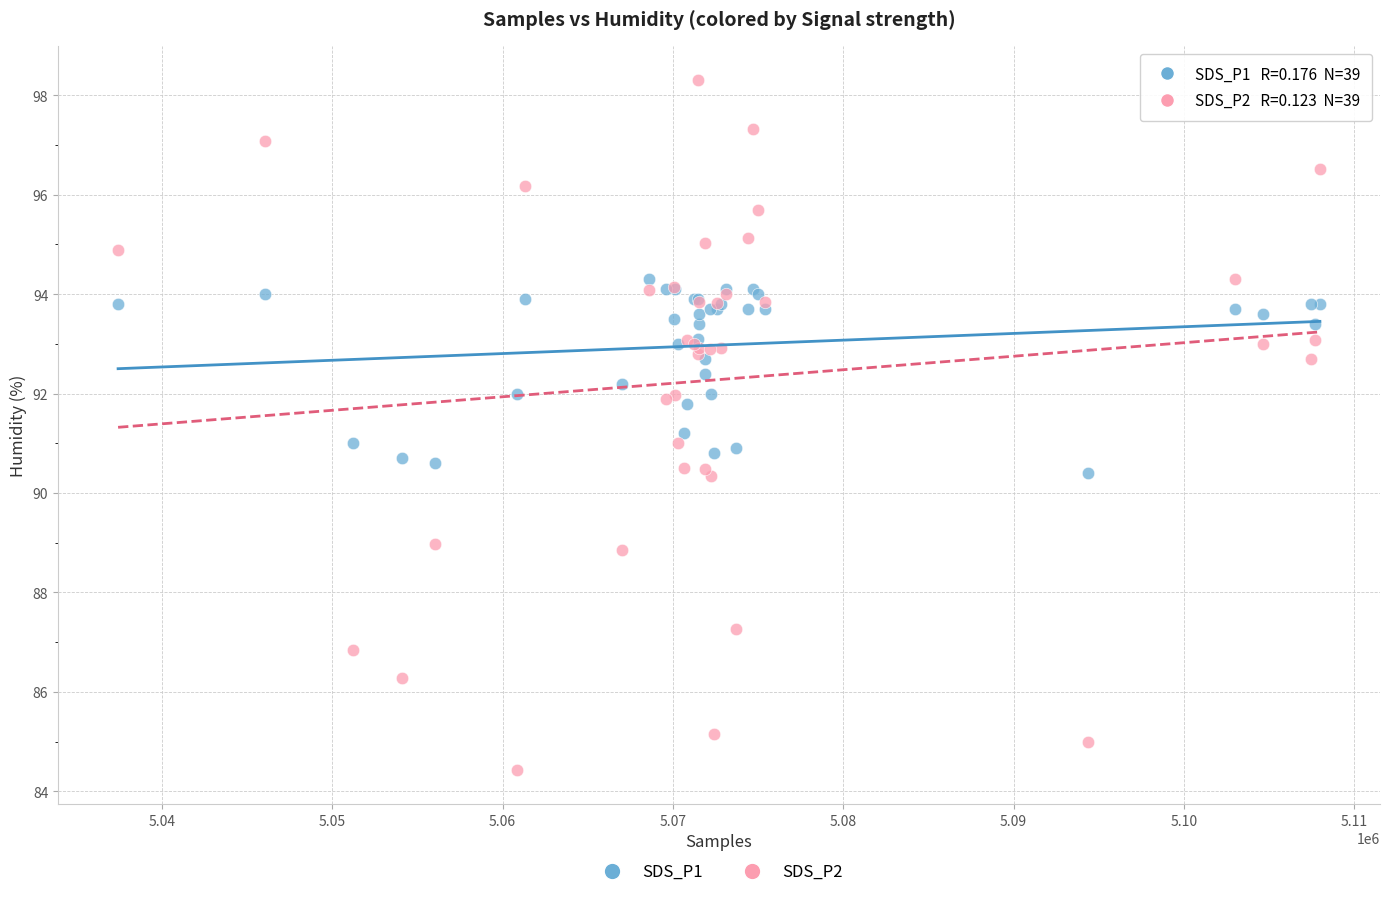

Which series contains the highest Y value?

SDS_P2